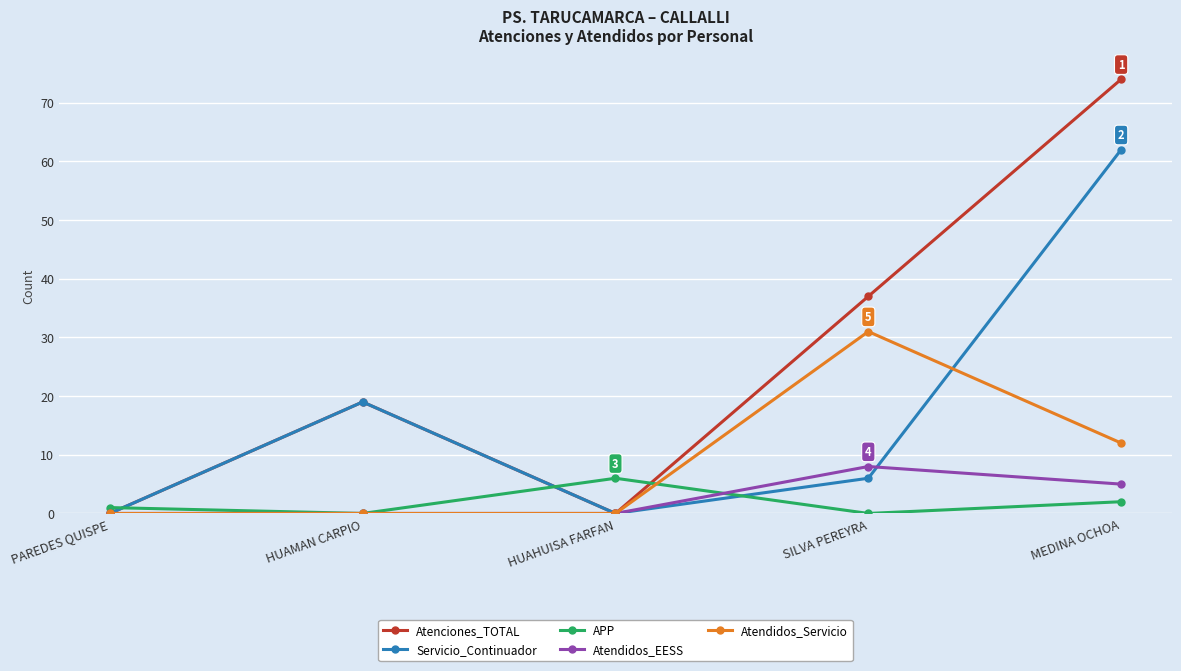

Which series has the largest total across all categories?

Atenciones_TOTAL